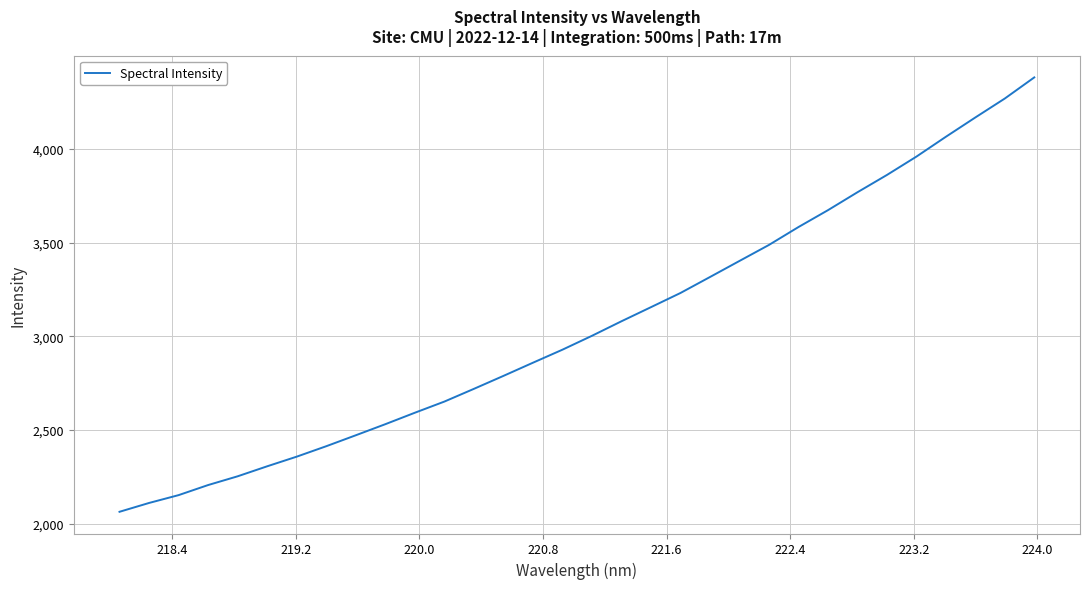

What is the smallest value displayed?

2063.2